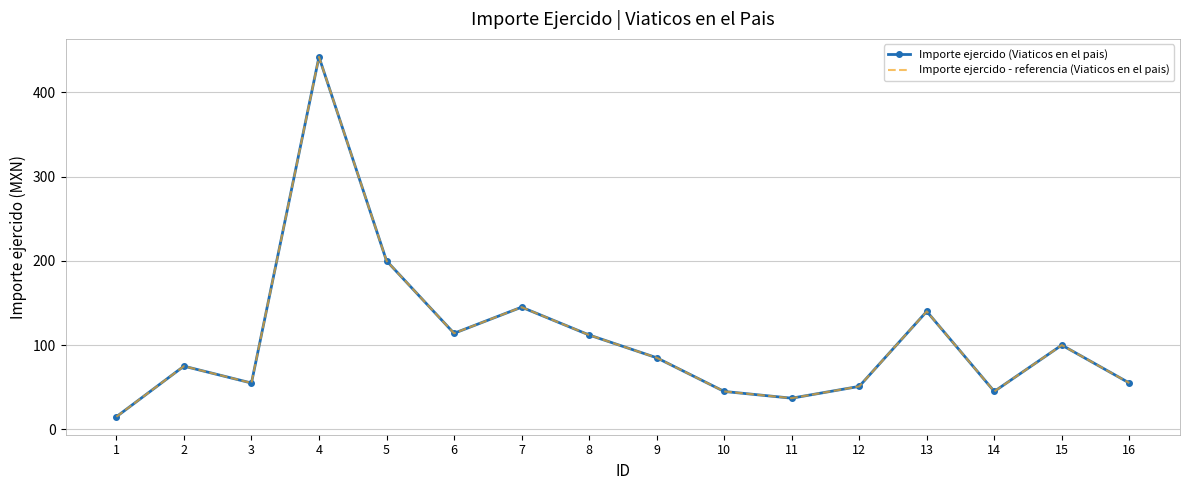

What value does the Importe ejercido - referencia (Viaticos en el pais) series have at 11, to the nearest 5?

35